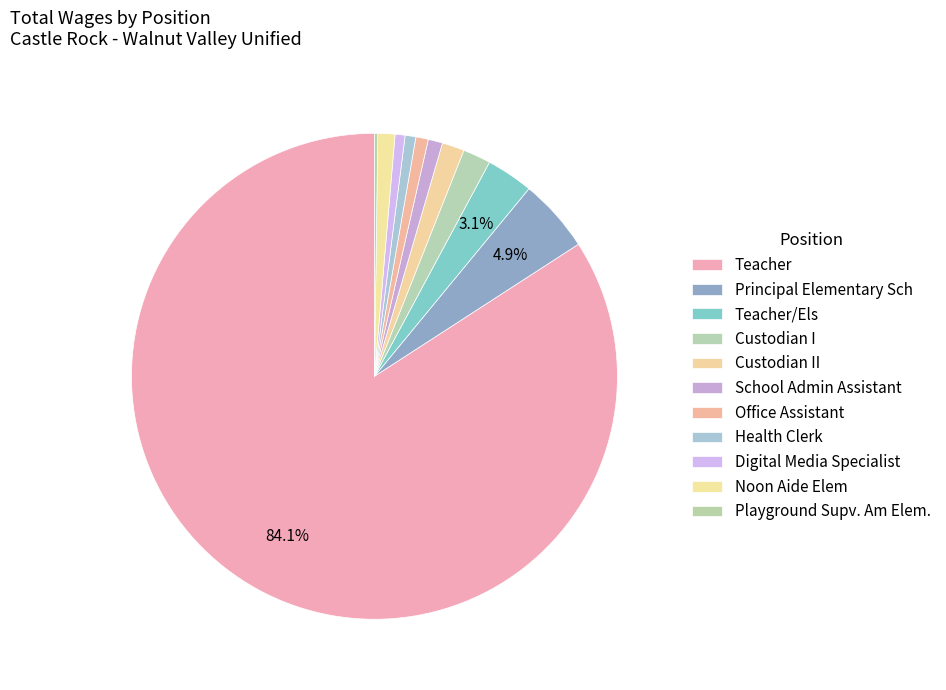

To the nearest percent, what is the difference between the Custodian I and Principal Elementary Sch slice percentages?

3%